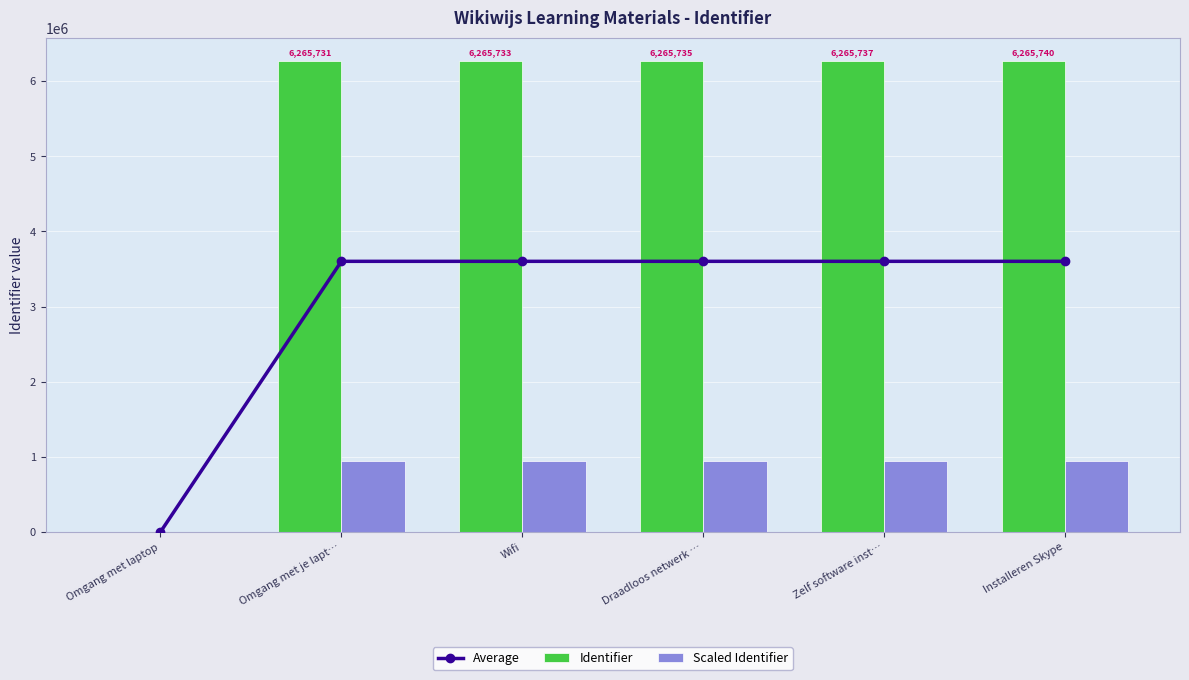

Are the bars grouped side by side (vs. stacked)?

Yes